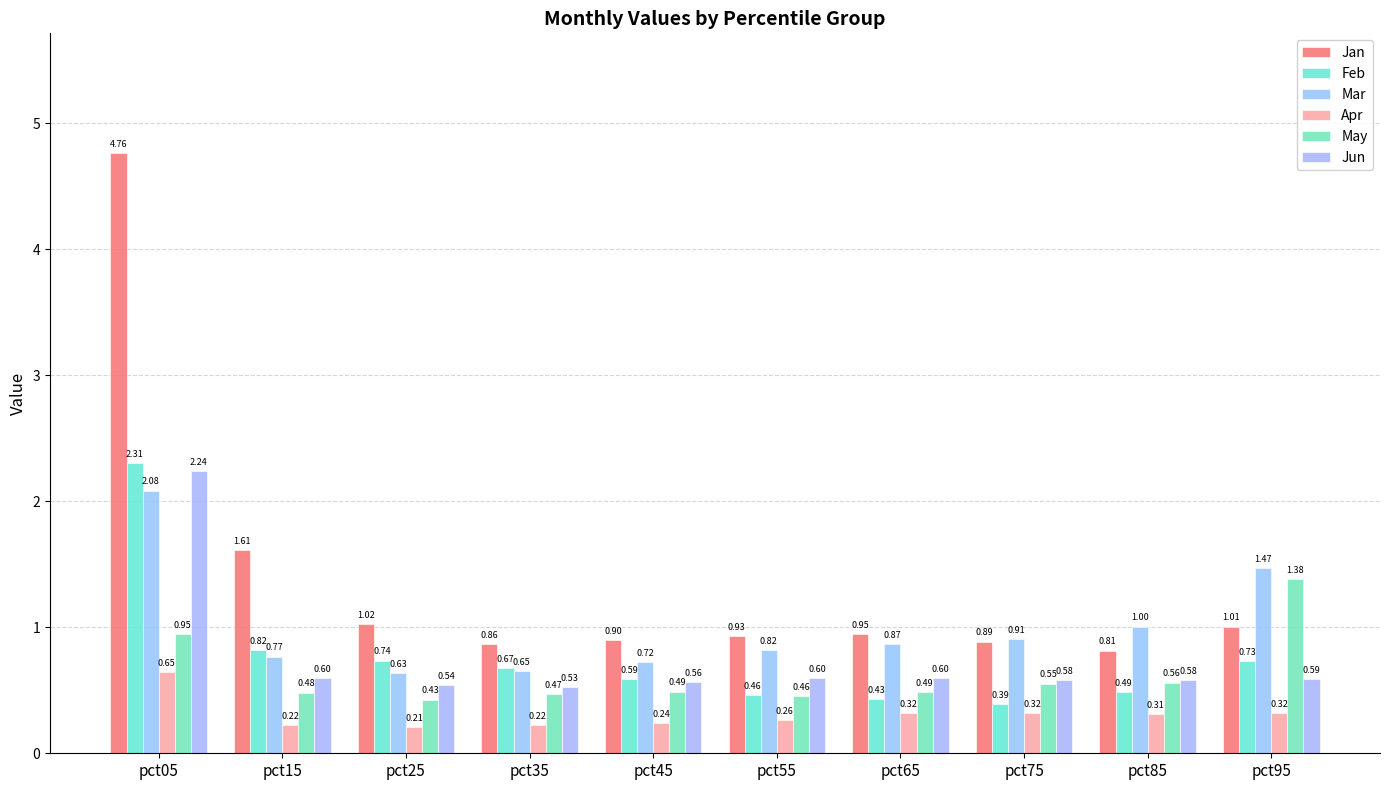

At which label is May closest to 0?

pct25